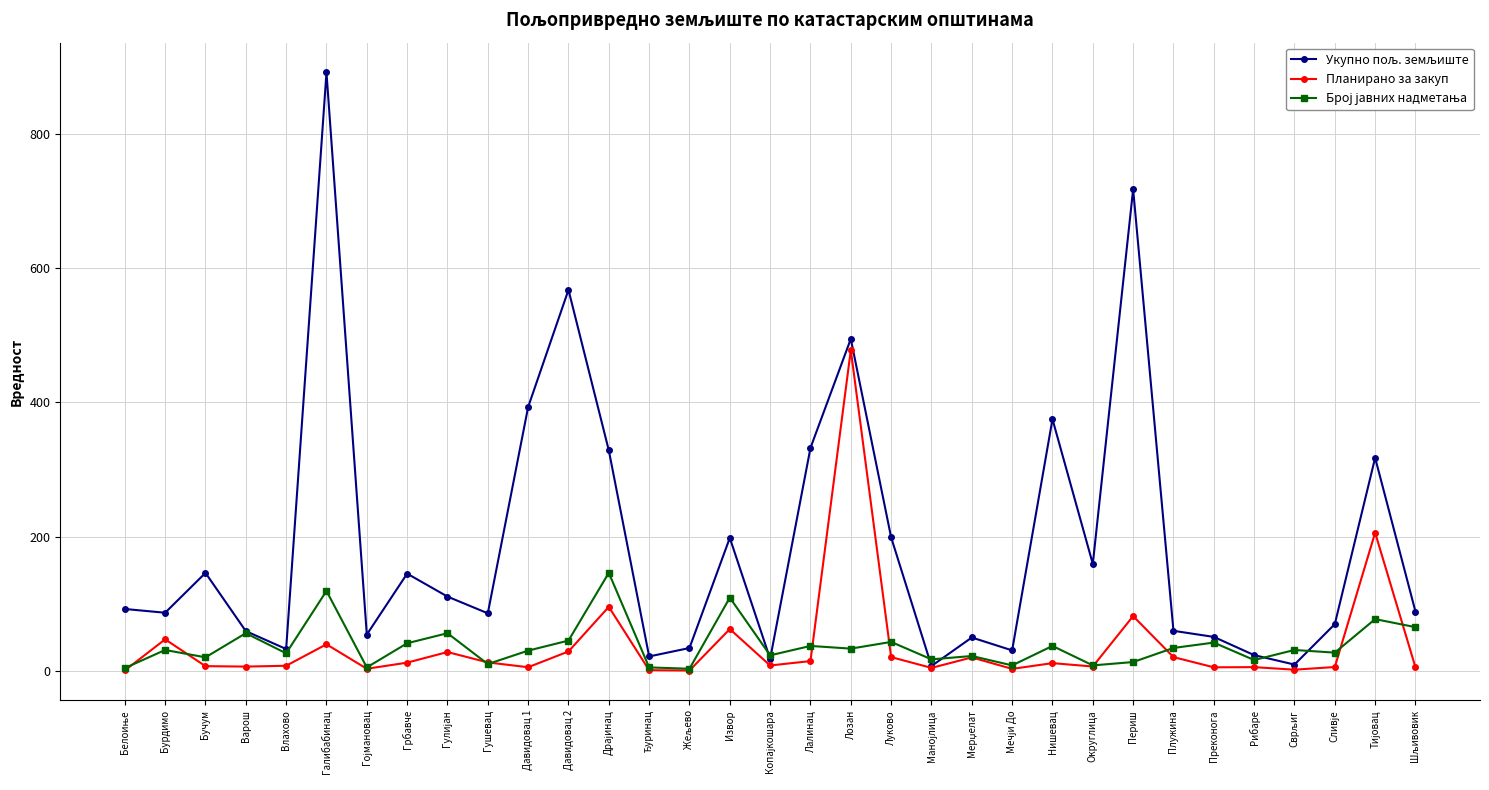

Where is the first local maximum for Планирано за закуп?

Бурдимо